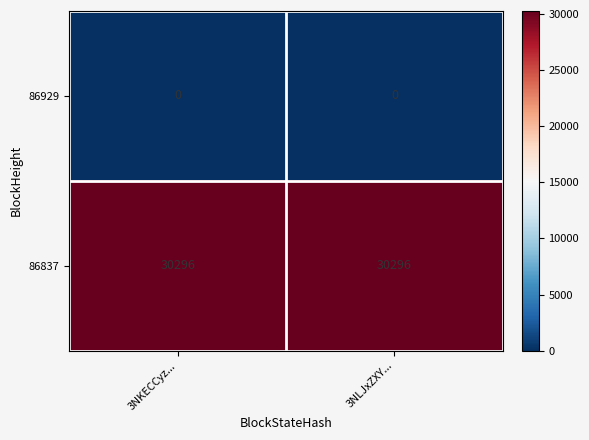

The 86929 series shows 0 at 3NKECCyz.... True or false?

True